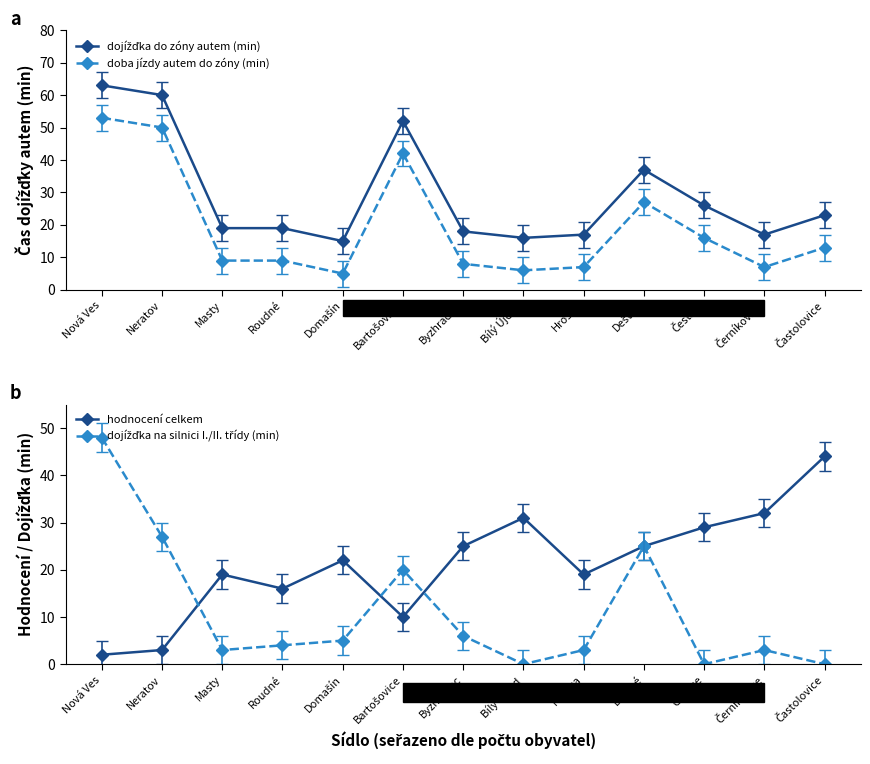

What are all the series names shown in the legend?

dojížďka do zóny autem (min), doba jízdy autem do zóny (min), hodnocení celkem, dojížďka na silnici I./II. třídy (min)